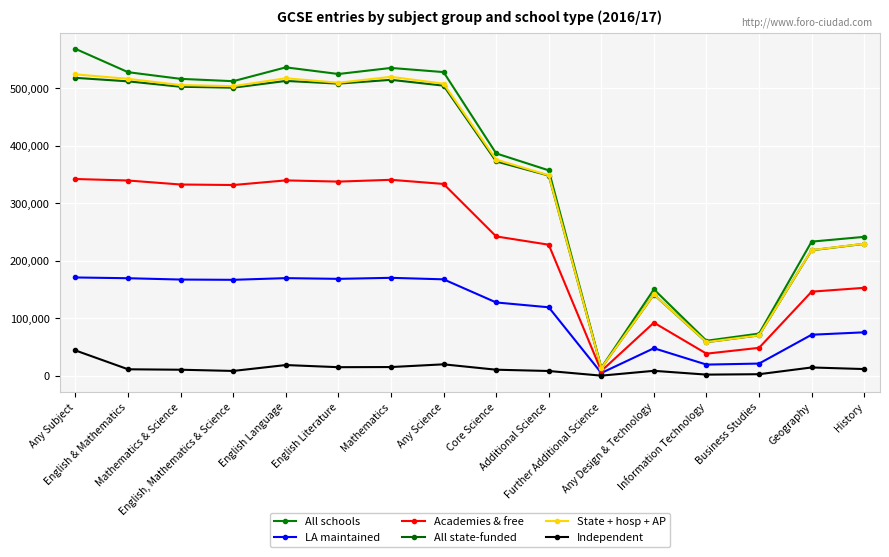

At History, list the series in order from smallest to largest.

Independent, LA maintained, Academies & free, All state-funded, State + hosp + AP, All schools